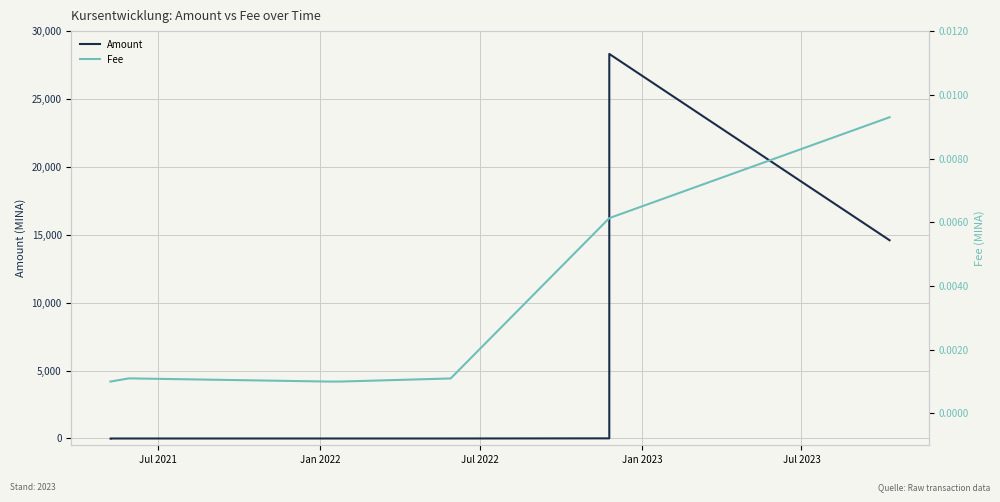

Between Jul 2022 and Jul 2023, which series saw the biggest shift?

Amount